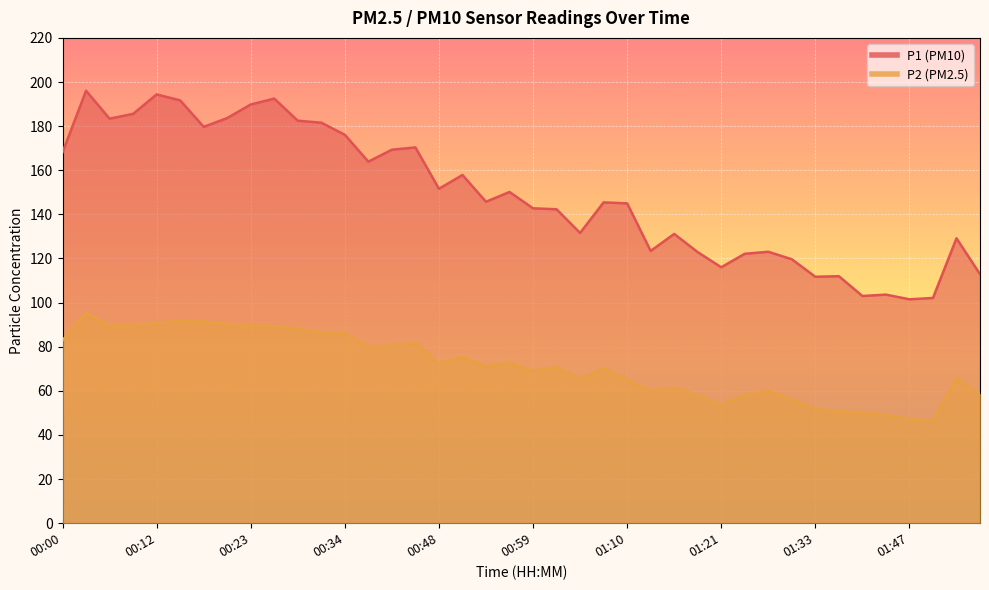

What are all the series names shown in the legend?

P1, P2